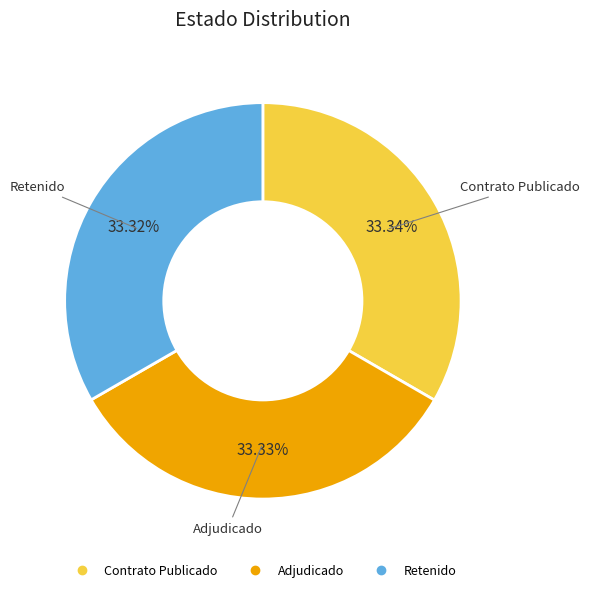

Does any single category account for the majority?

No